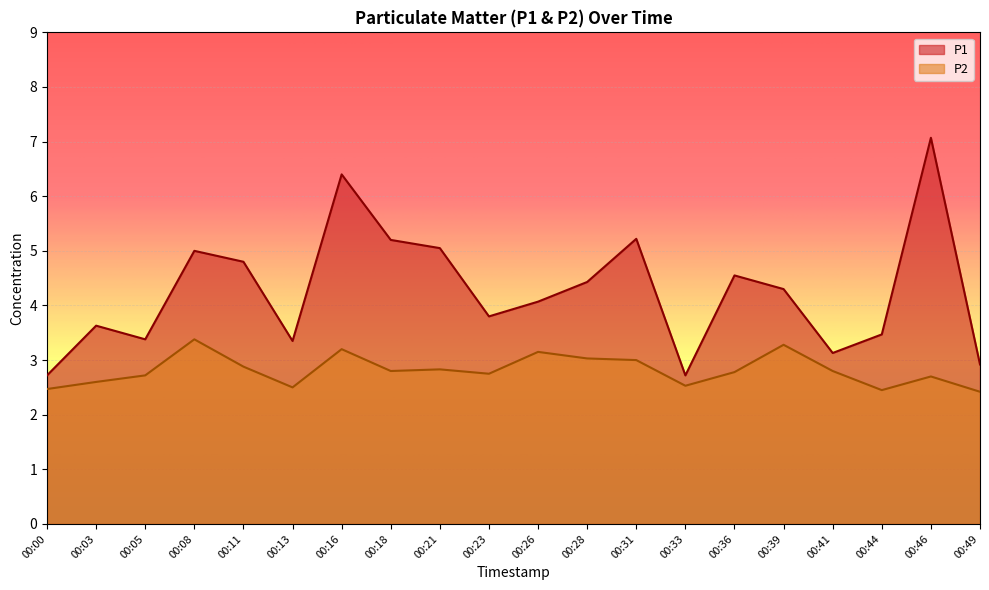

What is the difference between the maximum and minimum values in the P1 series?

4.3